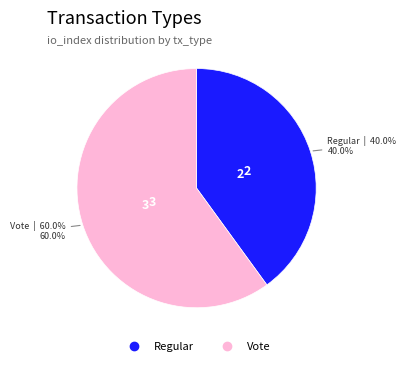

Which slice is the largest?

Vote